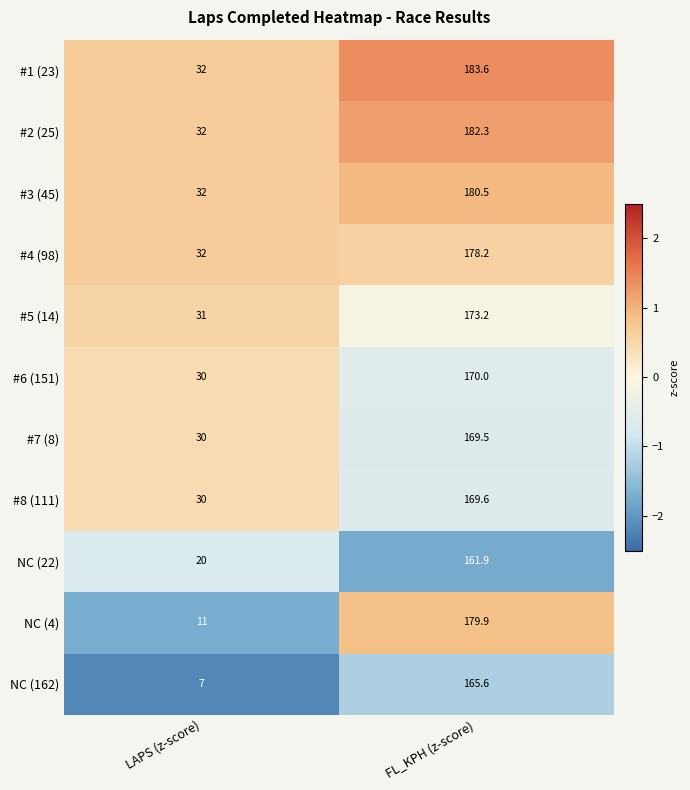

What is the difference between the maximum and minimum values in the #6 (151) series?

140.0